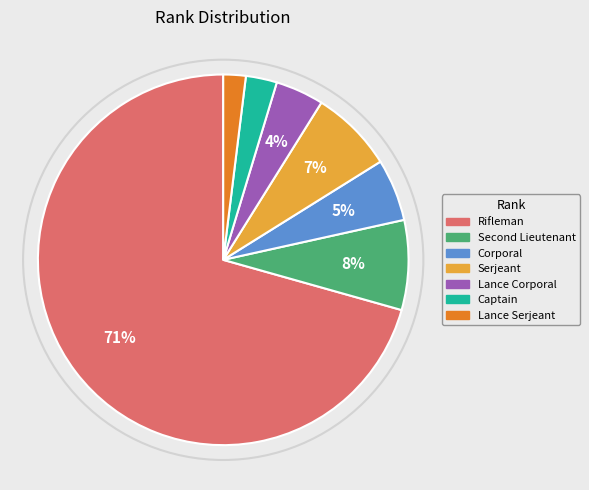

How many slices are in this pie chart?

7